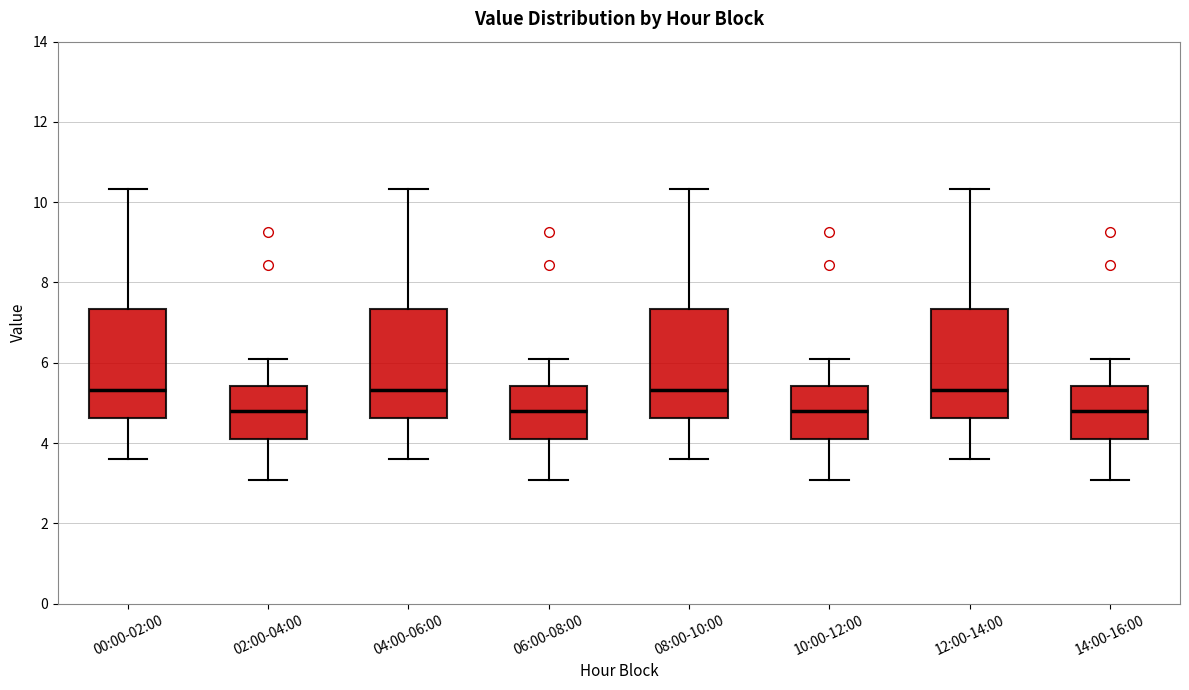

Reading left to right, read every box against the y-axis: the position of its median line, the range the box covers, and the ends of its whiskers. The values are not printed on the chart, so give them approximately, as read against the axis.

00:00-02:00: median 5.4, box 4.6 to 7.4, whiskers 3.6 to 10.4
02:00-04:00: median 4.8, box 4.2 to 5.4, whiskers 3.0 to 6.0
04:00-06:00: median 5.4, box 4.6 to 7.4, whiskers 3.6 to 10.4
06:00-08:00: median 4.8, box 4.2 to 5.4, whiskers 3.0 to 6.0
08:00-10:00: median 5.4, box 4.6 to 7.4, whiskers 3.6 to 10.4
10:00-12:00: median 4.8, box 4.2 to 5.4, whiskers 3.0 to 6.0
12:00-14:00: median 5.4, box 4.6 to 7.4, whiskers 3.6 to 10.4
14:00-16:00: median 4.8, box 4.2 to 5.4, whiskers 3.0 to 6.0